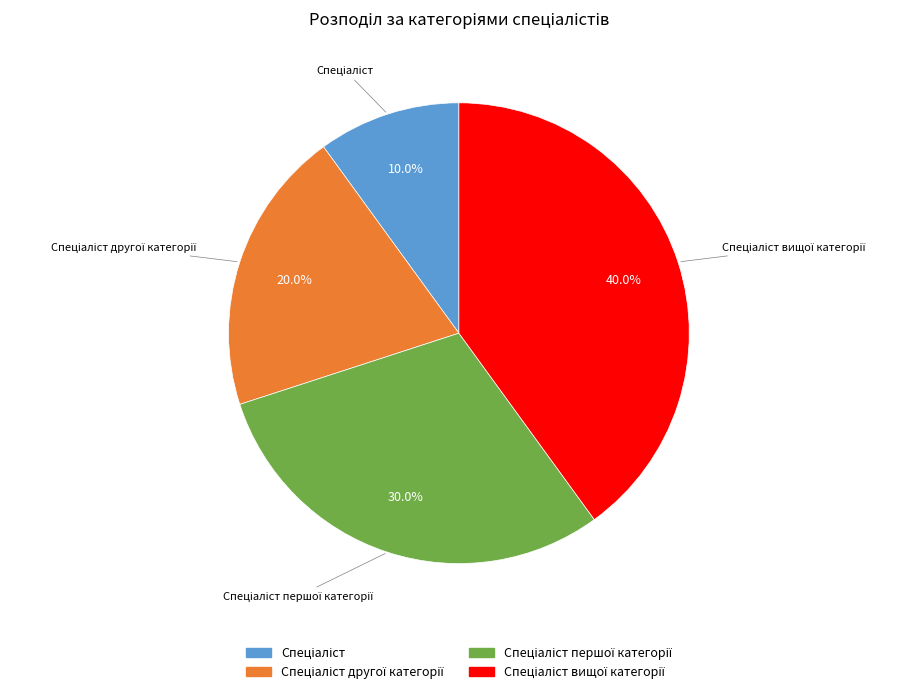

Is there any slice that represents more than half of the pie?

No